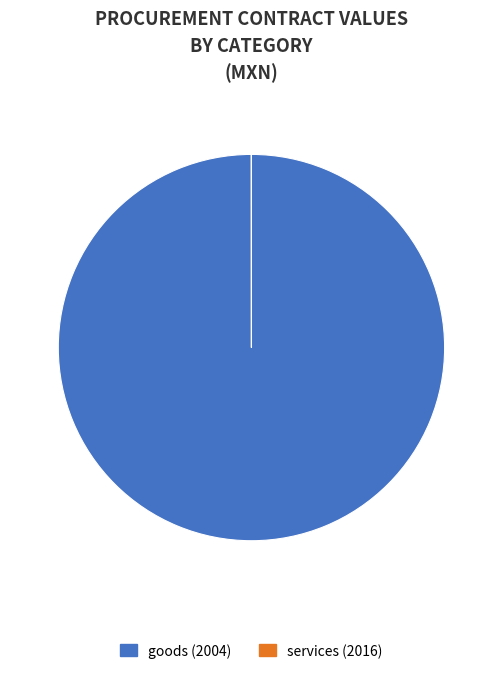

Which slice is the largest?

goods (2004)